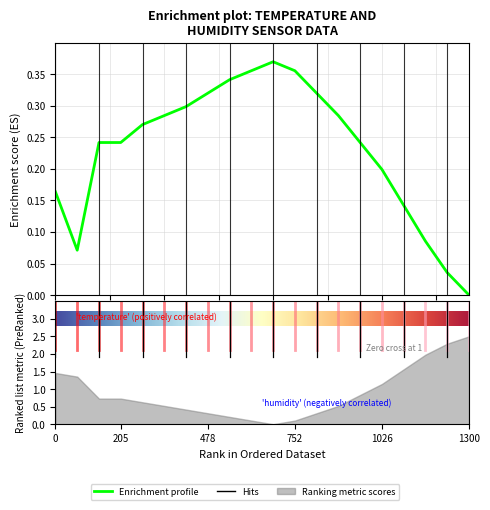

Reading left to right, what are all the values shown in this chart?

0.2	0.1	0.2	0.2	0.3	0.3	0.3	0.3	0.3	0.4	0.4	0.4	0.3	0.3	0.2	0.2	0.1	0.1	0.0	0.0